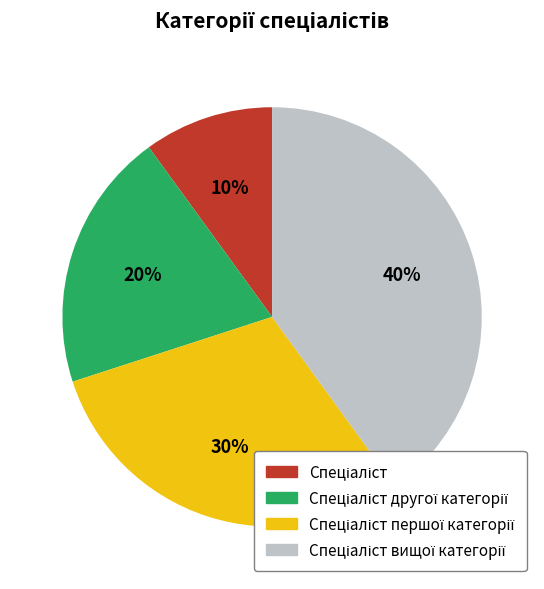

Does any single category account for the majority?

No